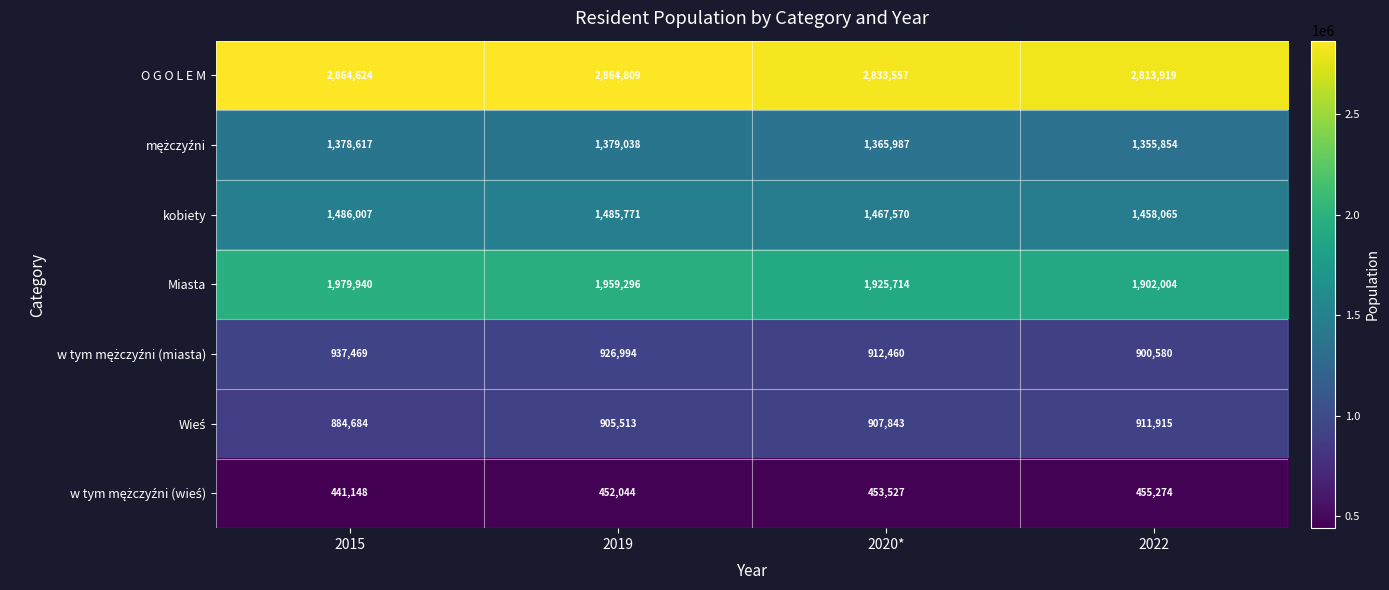

What is the sum of all kobiety values?

5897413